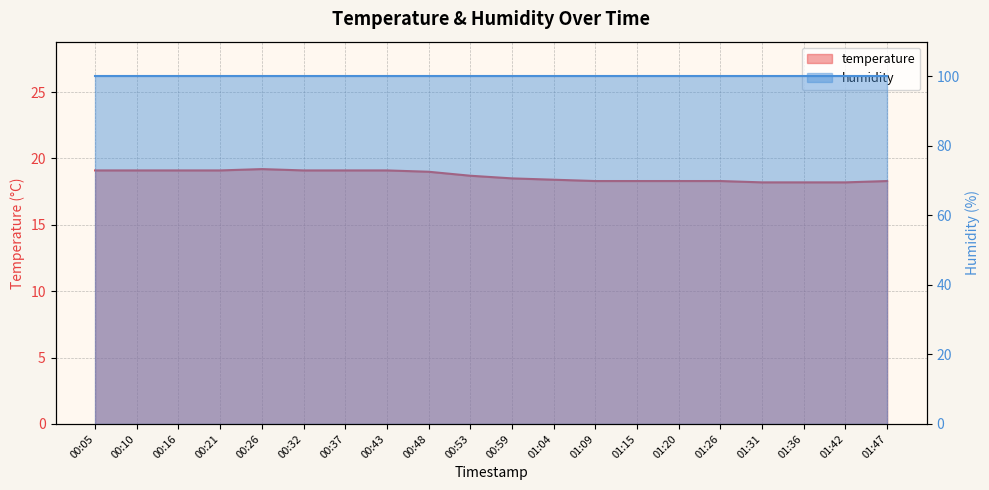

Is it true that the value at 01:09 is 18.3?

True